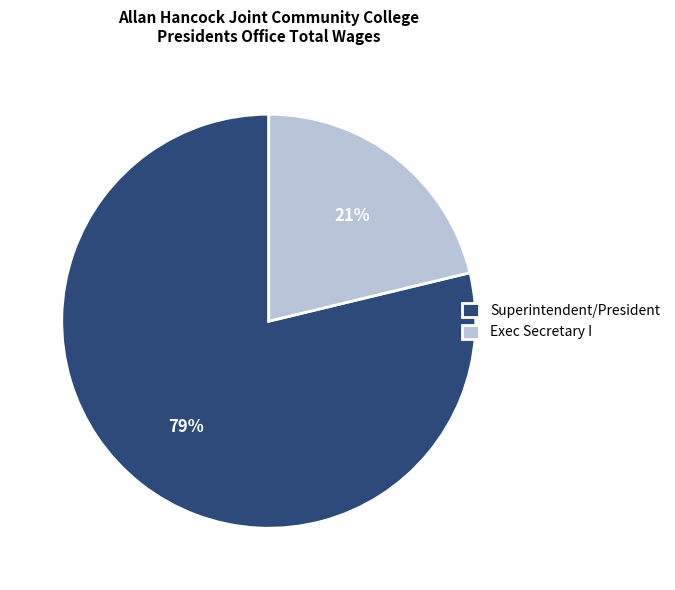

The Exec Secretary I slice represents 27% of the pie. True or false?

False